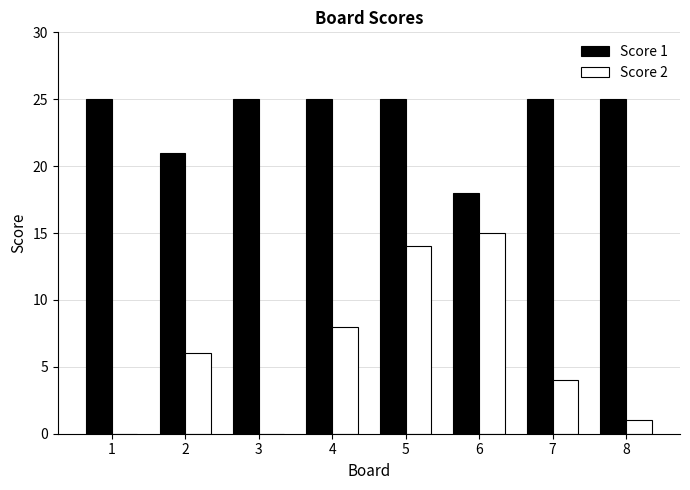

At which category is the sum across all series the highest?

5